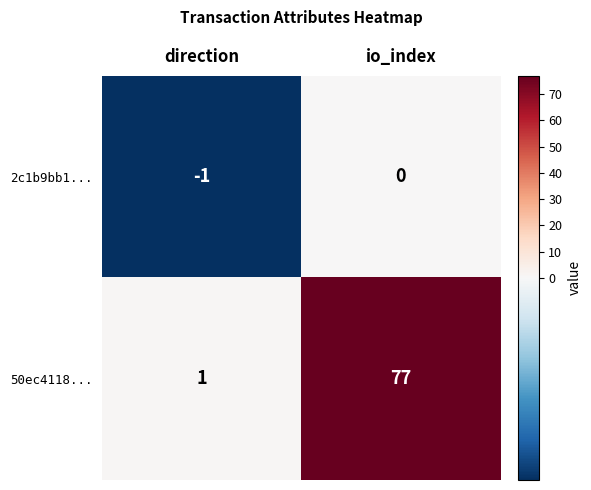

What is the difference between the maximum and minimum values in the 50ec4118... series?

76